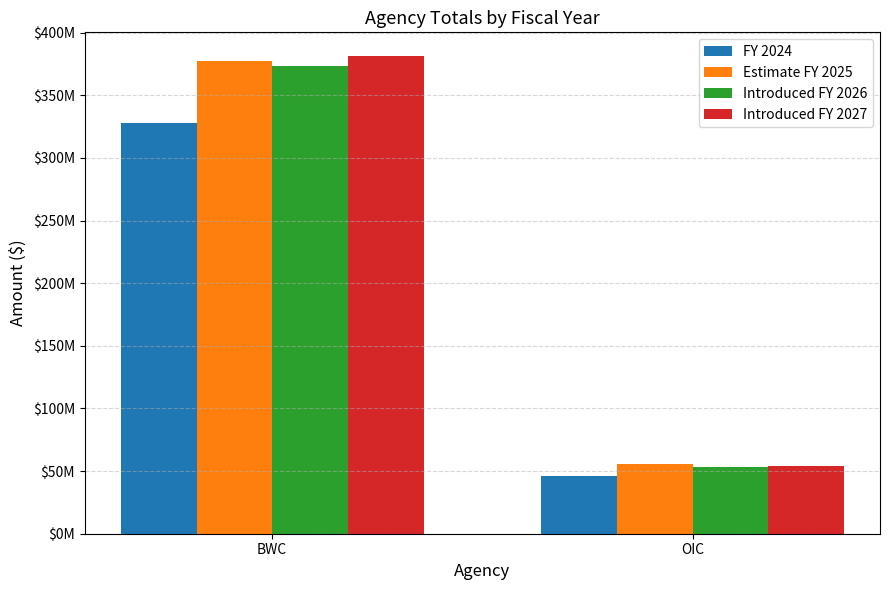

What is the lowest value of the Introduced FY 2027 series?

54296699.0